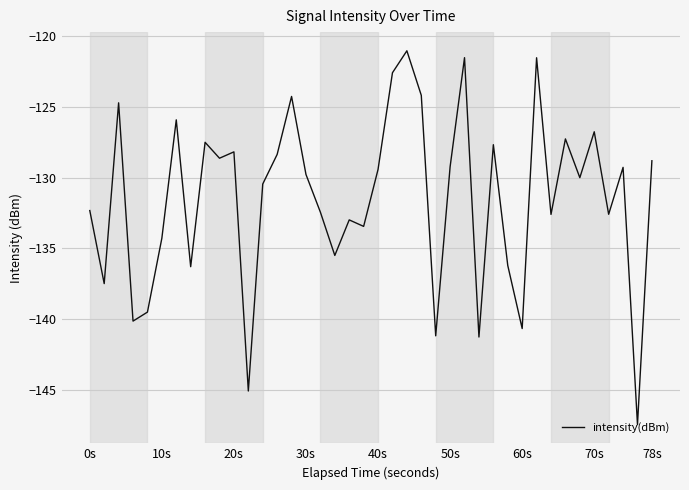

What is the smallest value displayed?

-147.5